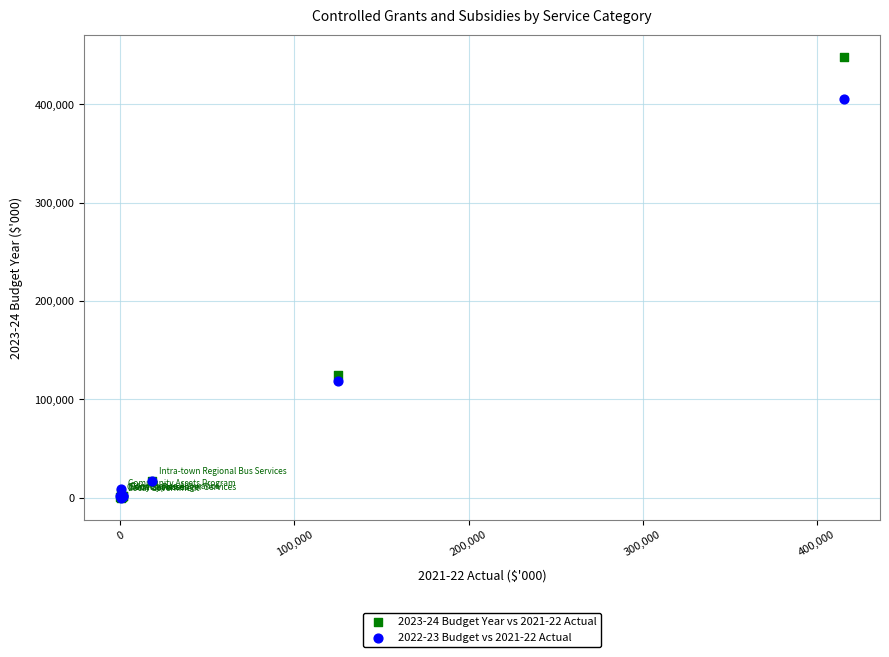

Across all series, what Y value is closest to 224284?

124701